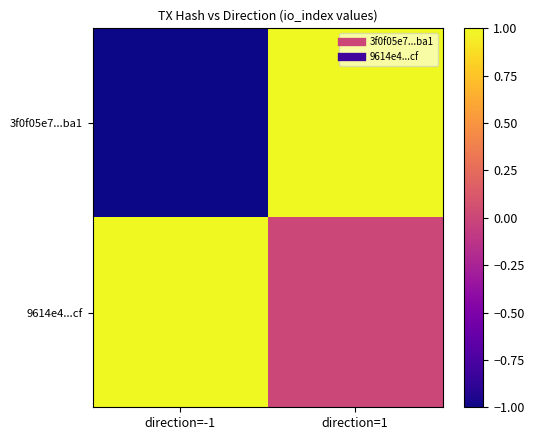

Which label corresponds to the largest value in the chart?

direction=1